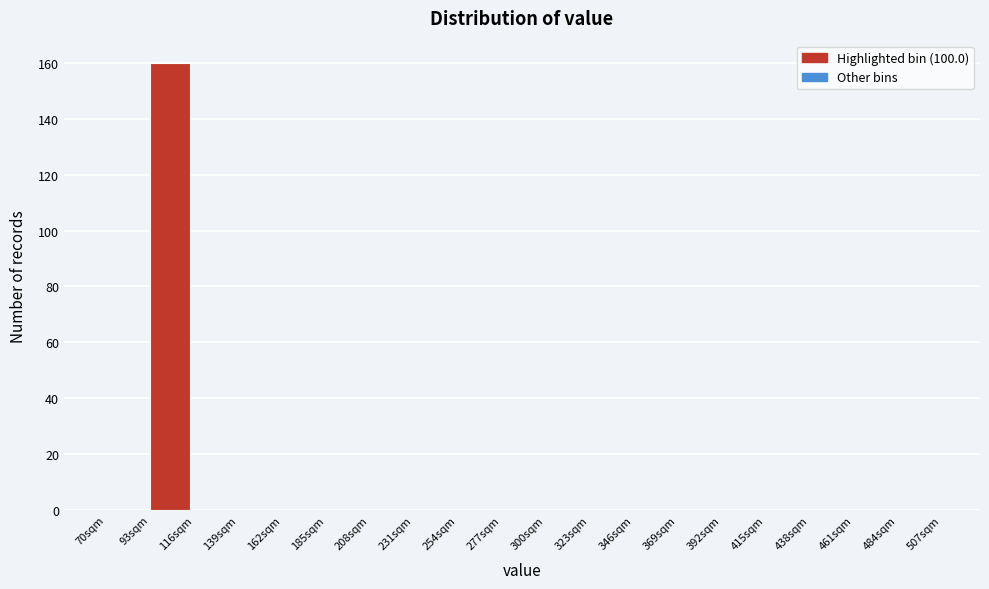

What is the height of the bar covering 93 to 116 on the x-axis? Neither the bar edges nor the heights are printed on the chart, so give them approximately, as read against the axes.

160